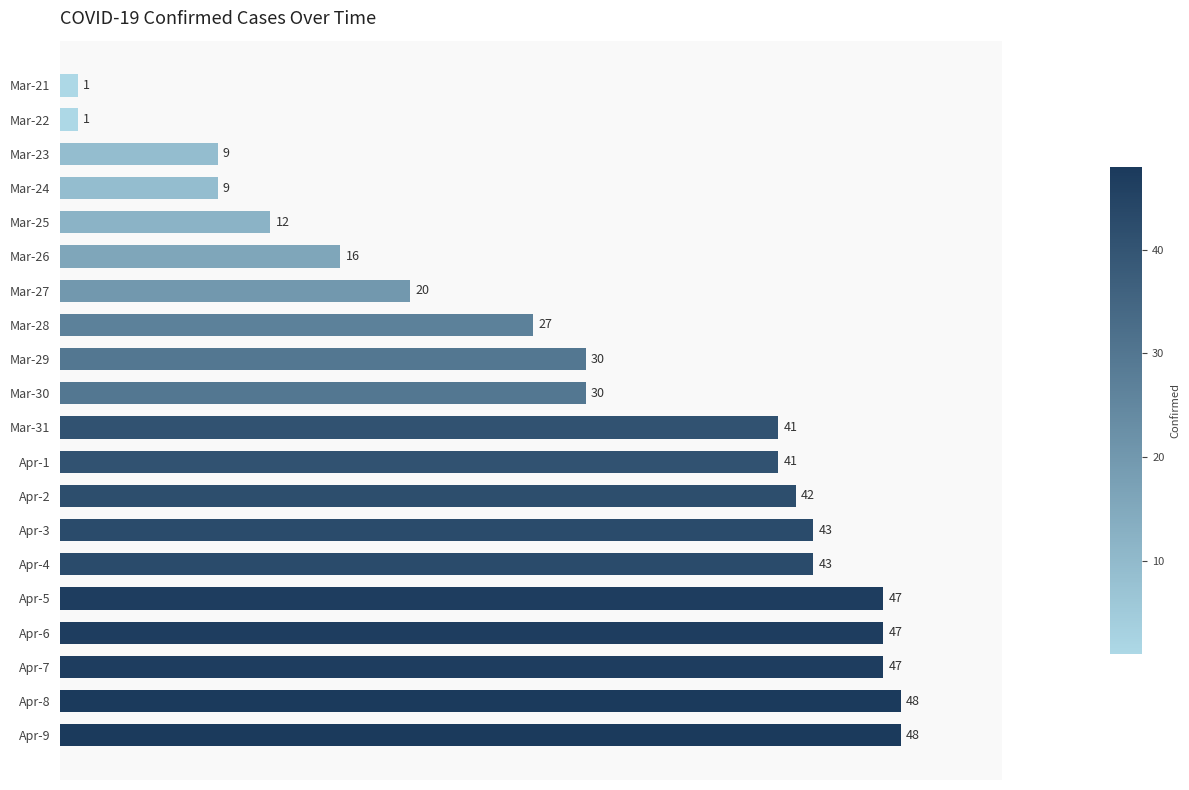

Approximately how many times larger is the value at Apr-2 compared to Apr-1?

1.0